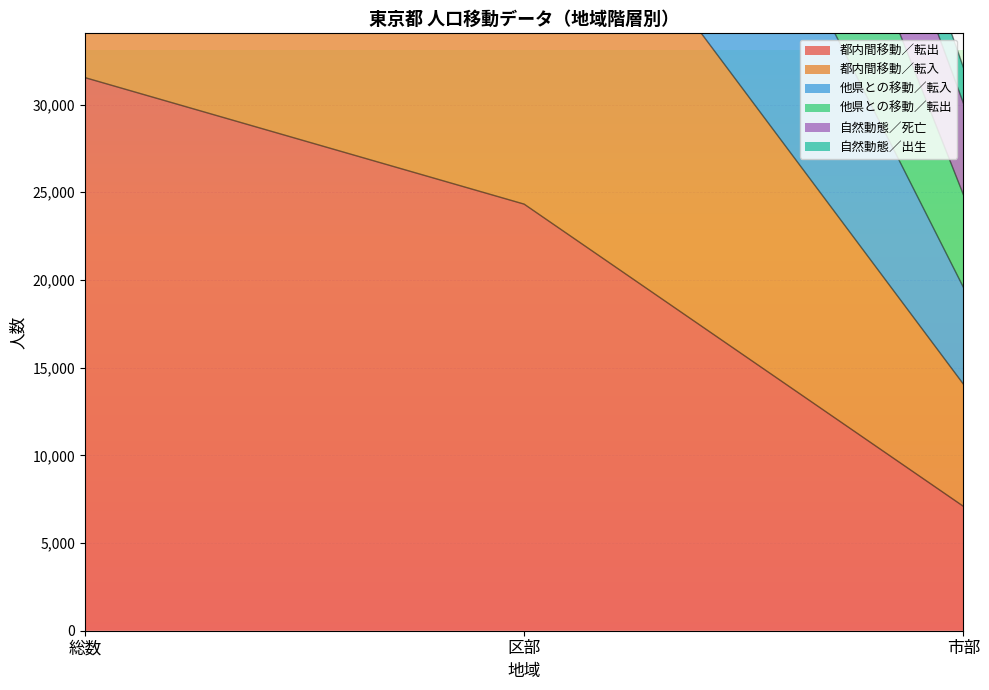

Is it true that 都内間移動／転出 equals 24322 at 区部?

True